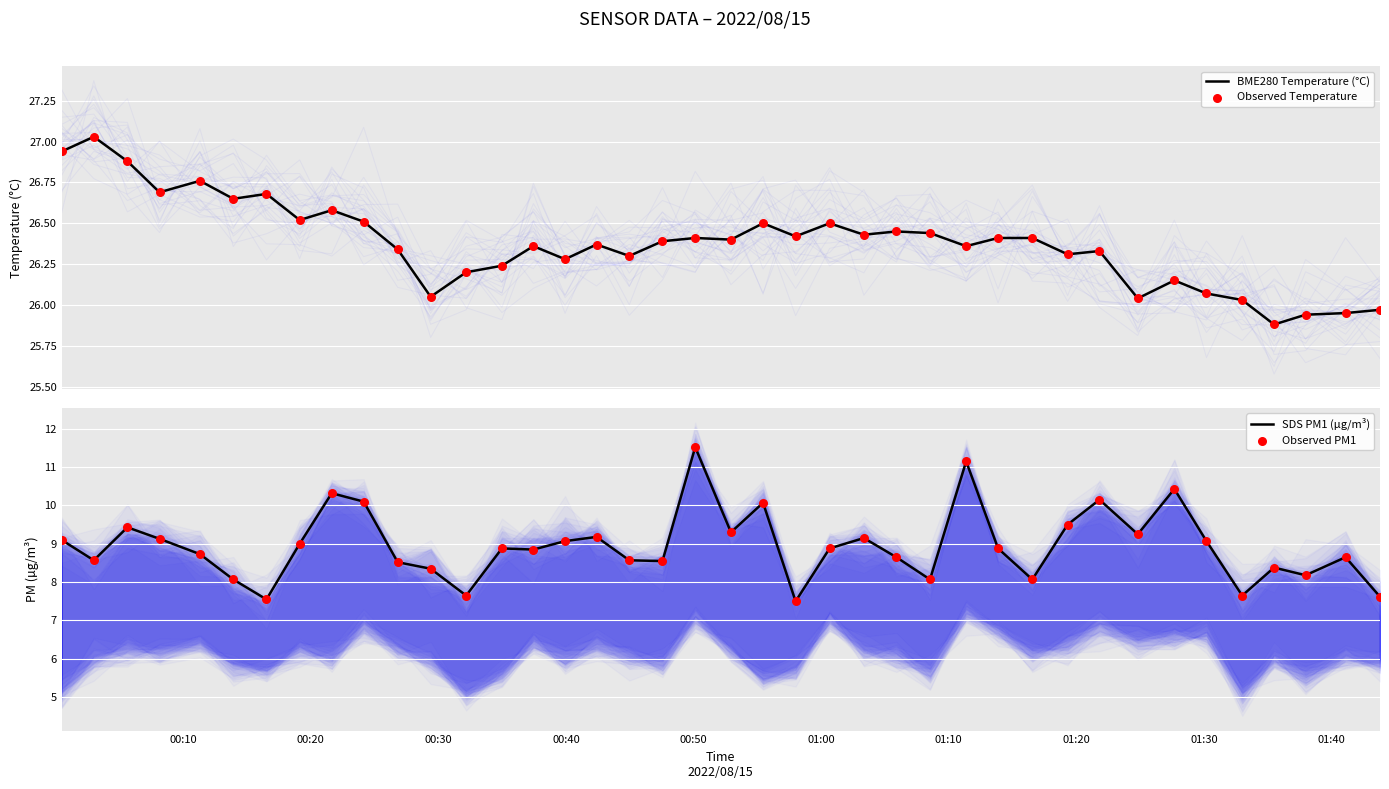

What are all the series names shown in the legend?

BME280 Temperature (°C), Observed Temperature, SDS PM1 (µg/m³), Observed PM1